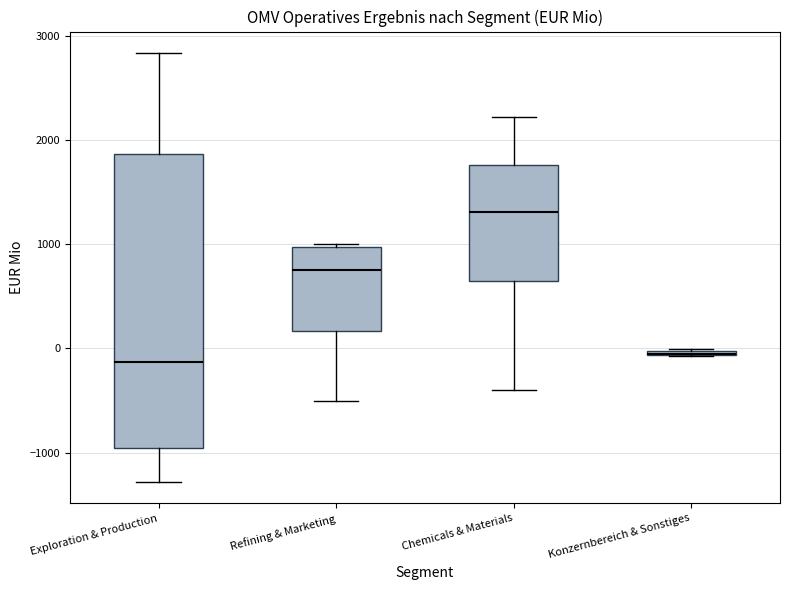

Comparing the boxes themselves (not the whiskers), which one is the tallest?

Exploration & Production